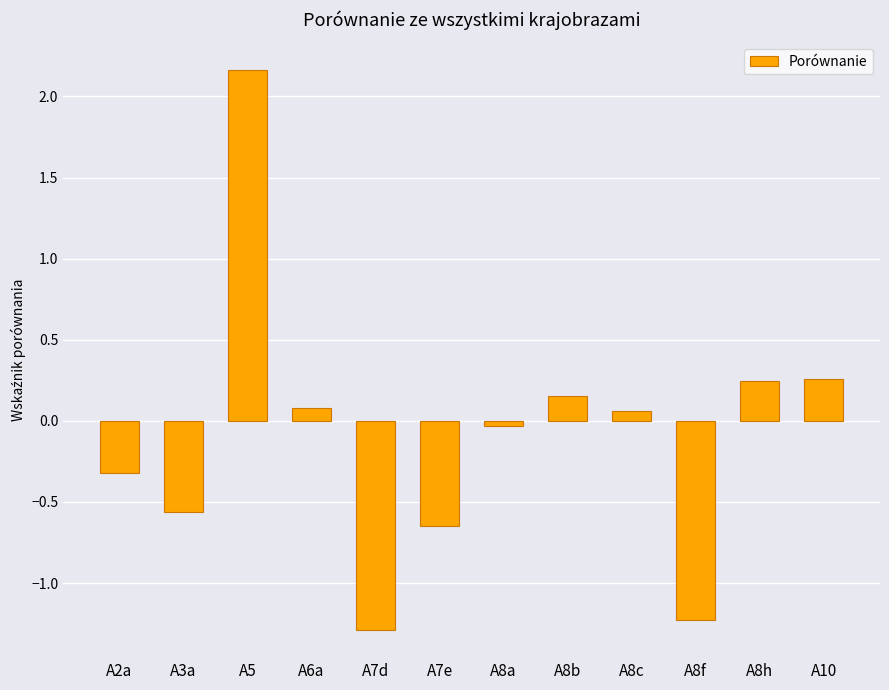

What is the label of the 8th bar from the left?

A8b